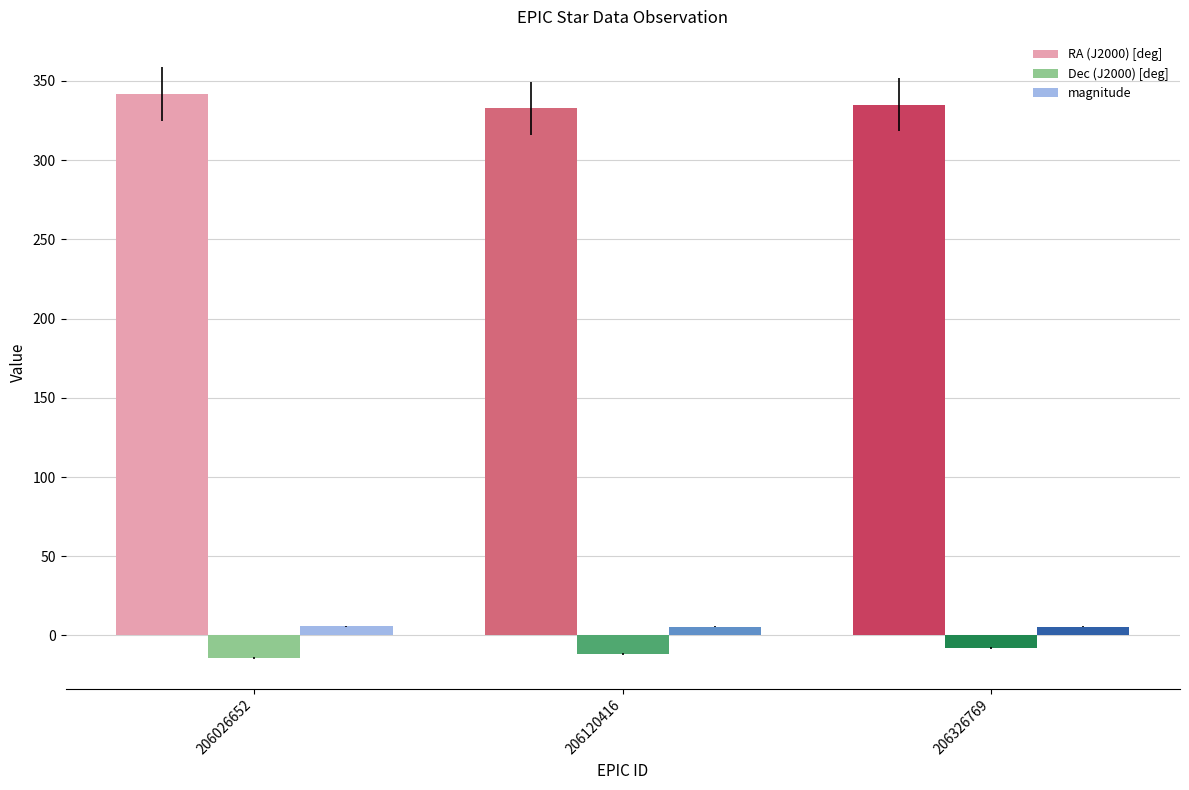

What is the minimum value for Dec (J2000) [deg]?

-14.1